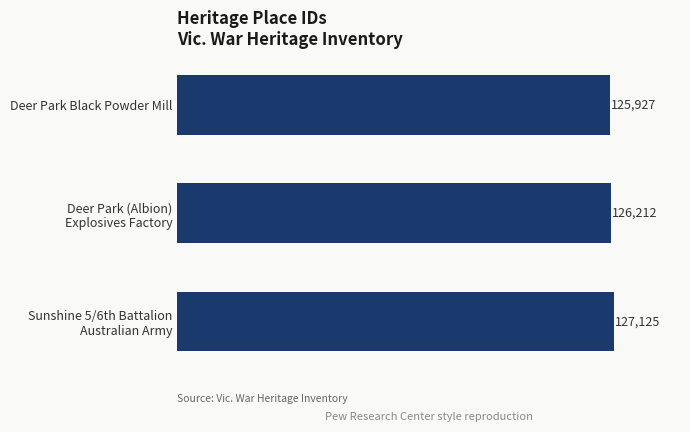

What is the sum of all values?

379264